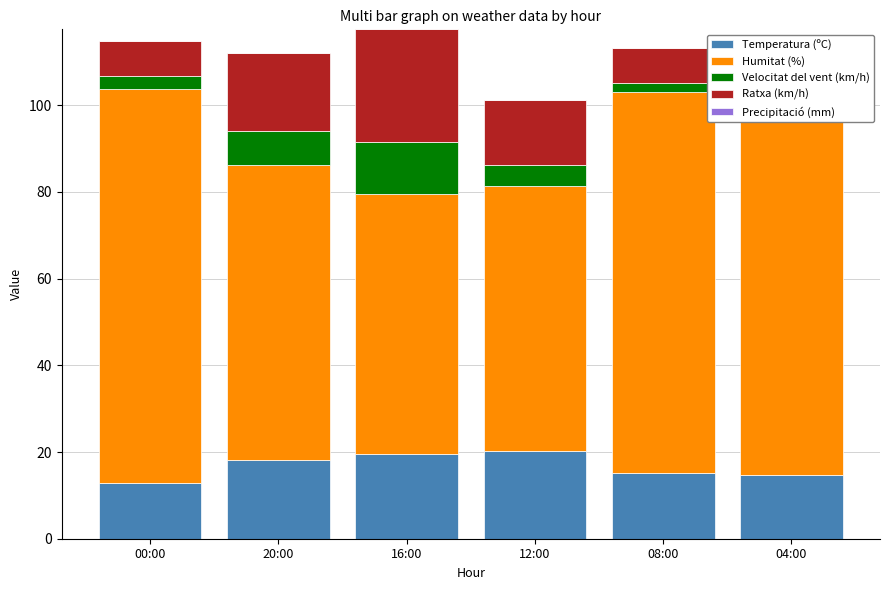

What is the difference between the highest and lowest values at 04:00?

89.7